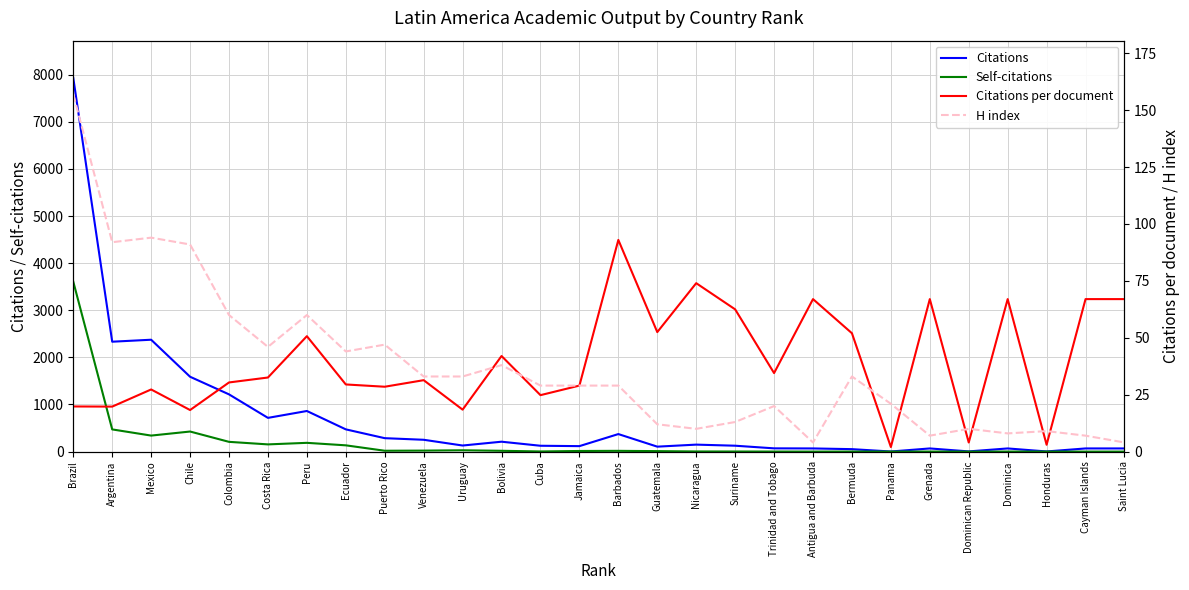

Reading left to right, what are all the values shown in this chart?

Citations: 7931.0	2333.0	2375.0	1589.0	1215.0	716.0	862.0	472.0	285.0	251.0	129.0	210.0	124.0	116.0	372.0	105.0	148.0	125.0	69.0	67.0	52.0	2.0	67.0	4.0	67.0	3.0	67.0	67.0
Self-citations: 3608.0	471.0	340.0	426.0	207.0	153.0	186.0	133.0	18.0	21.0	28.0	17.0	3.0	13.0	16.0	10.0	3.0	2.0	1.0	0.0	1.0	1.0	1.0	0.0	1.0	1.0	0.0	0.0
Citations per document: 19.8	19.8	27.3	18.3	30.4	32.5	50.7	29.5	28.5	31.4	18.4	42.0	24.8	29.0	93.0	52.5	74.0	62.5	34.5	67.0	52.0	2.0	67.0	4.0	67.0	3.0	67.0	67.0
H index: 157.0	92.0	94.0	91.0	60.0	46.0	60.0	44.0	47.0	33.0	33.0	38.0	29.0	29.0	29.0	12.0	10.0	13.0	20.0	4.0	33.0	21.0	7.0	10.0	8.0	9.0	7.0	4.0